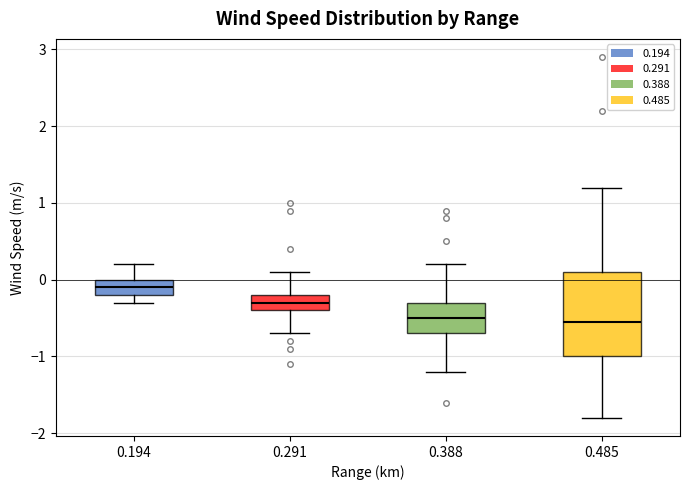

Reading left to right, read every box against the y-axis: the position of its median line, the range the box covers, and the ends of its whiskers. The values are not printed on the chart, so give them approximately, as read against the axis.

0.194: median -0.1, box -0.2 to 0.0, whiskers -0.3 to 0.2
0.291: median -0.3, box -0.4 to -0.2, whiskers -0.7 to 0.1
0.388: median -0.5, box -0.7 to -0.3, whiskers -1.2 to 0.2
0.485: median -0.5, box -1.0 to 0.1, whiskers -1.8 to 1.2